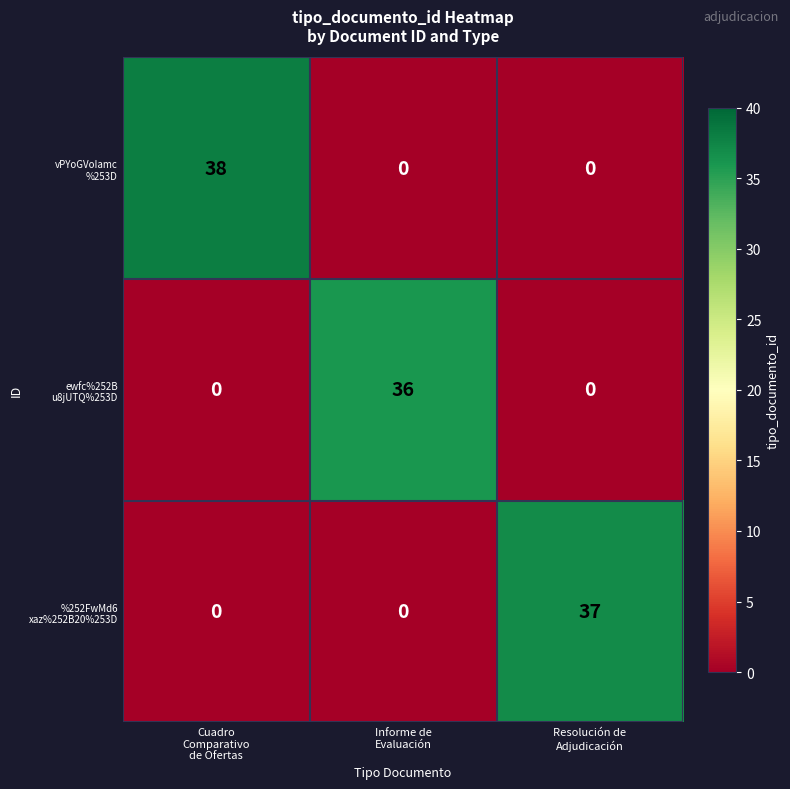

What is the greatest value displayed?

38